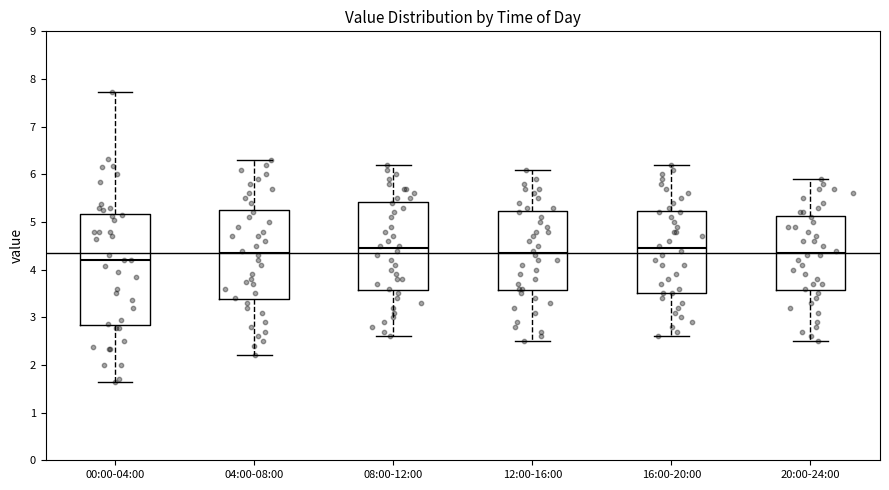

Comparing the boxes themselves (not the whiskers), which one is the tallest?

00:00-04:00